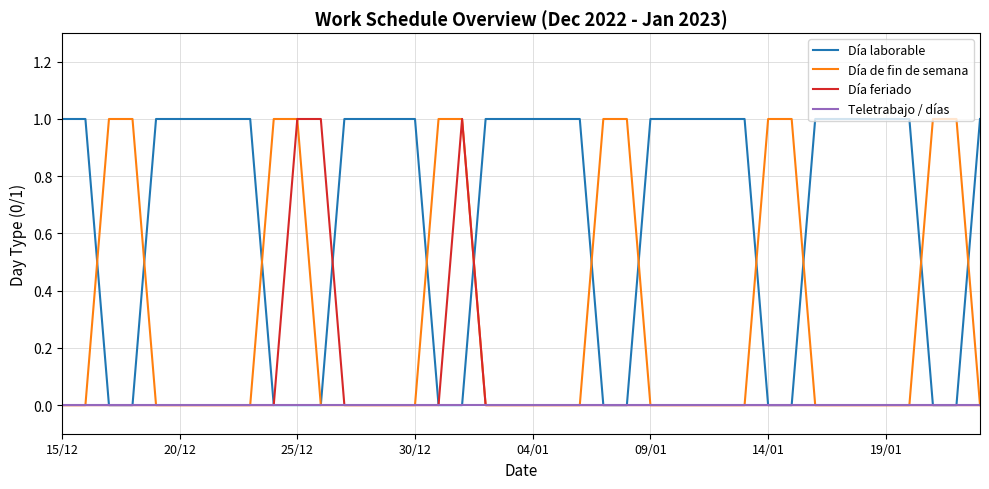

Which series has the largest total across all categories?

Día laborable